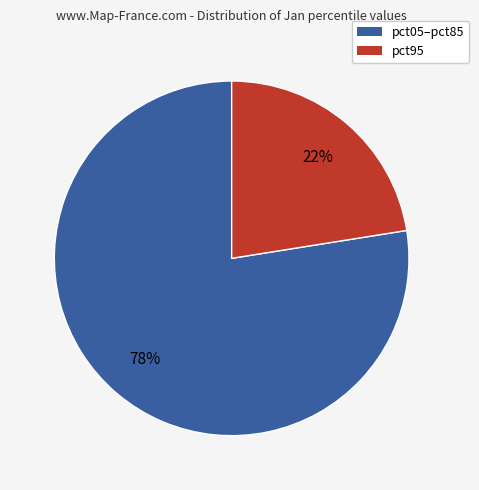

Does any single category account for the majority?

Yes